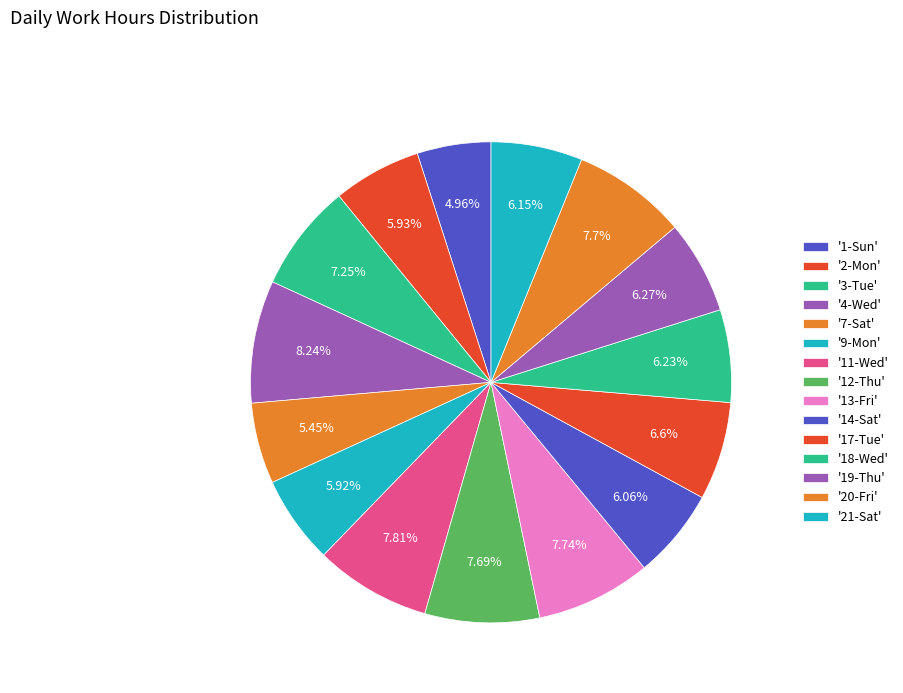

How many slices are in this pie chart?

15